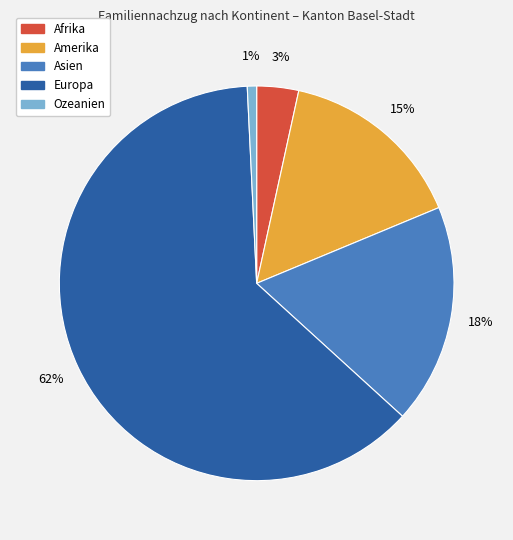

What percentage is the Ozeanien slice, to the nearest percent?

1%